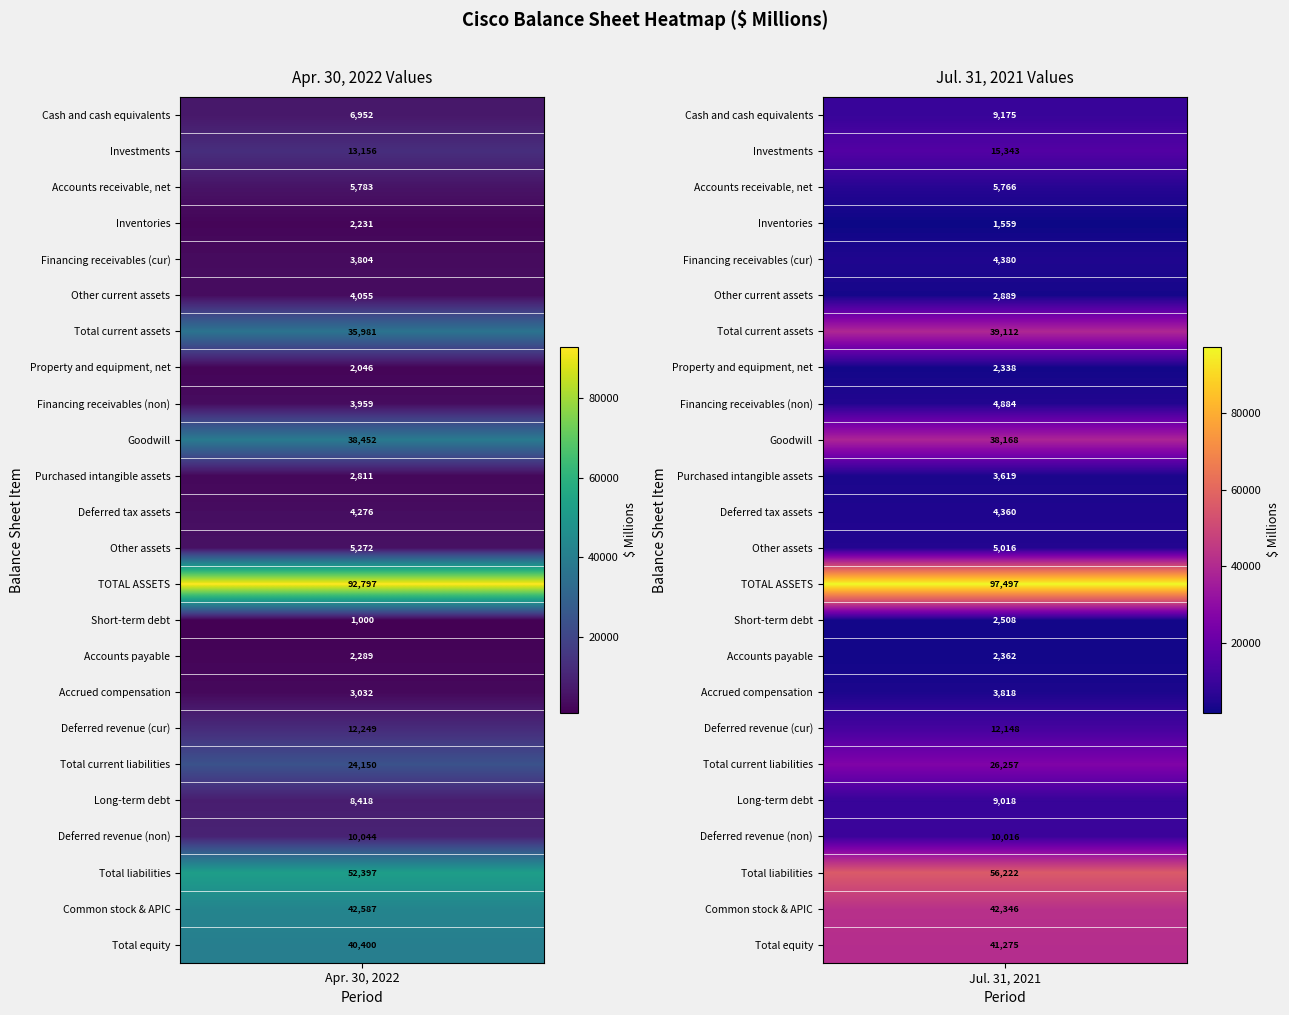

What is the sum of the Financing receivables (cur) values at 0 and 1?

8184